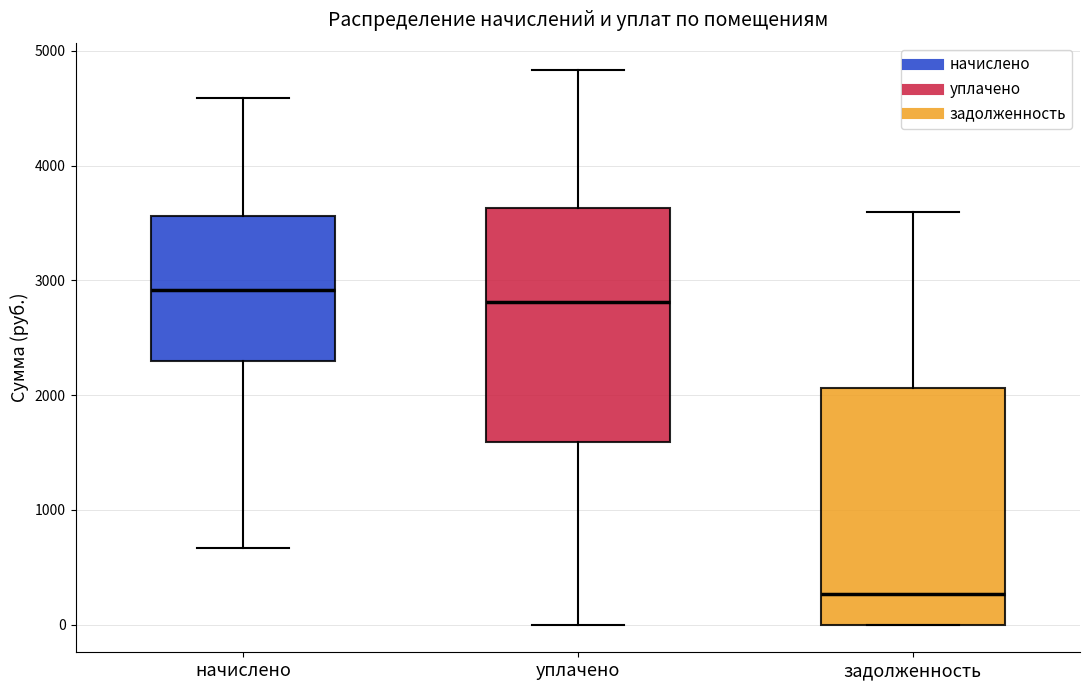

Reading left to right, transcribe this box plot: for each box, give where its median line is, the range the box spans, and where its two whiskers end, as read against the y-axis. The values are not printed on the chart, so give them approximately, as read against the axis.

начислено: median 2900, box 2300 to 3600, whiskers 700 to 4600
уплачено: median 2800, box 1600 to 3600, whiskers 0 to 4800
задолженность: median 300, box 0 to 2100, whiskers 0 to 3600